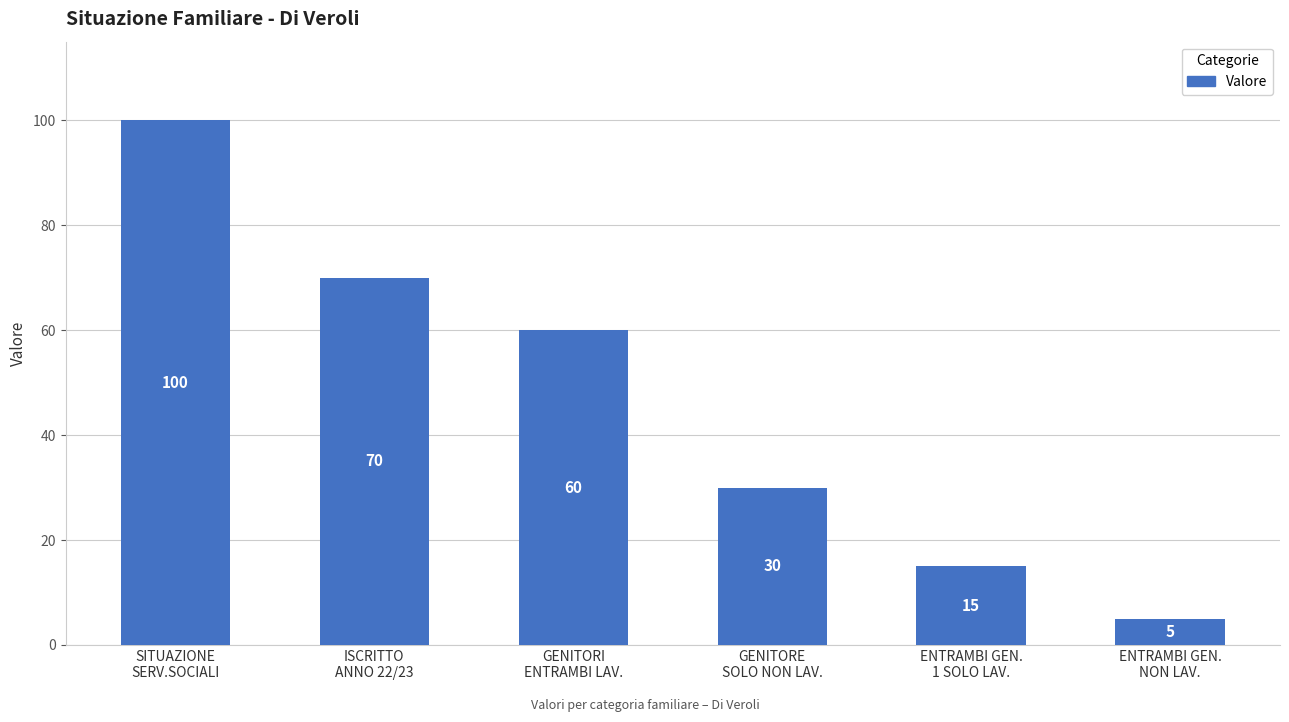

At which label does the data first exceed 60?

SITUAZIONE
SERV.SOCIALI